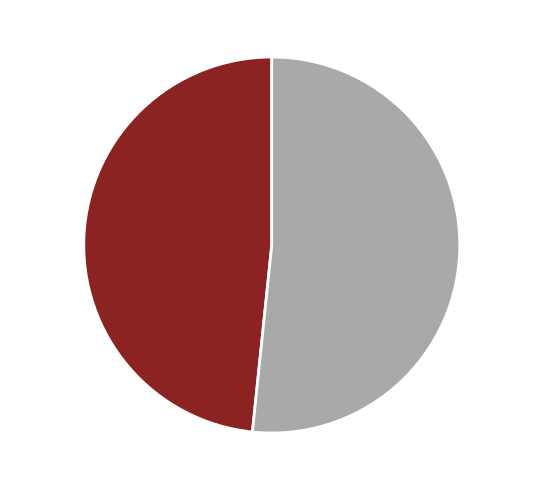

Does any single category account for the majority?

Yes